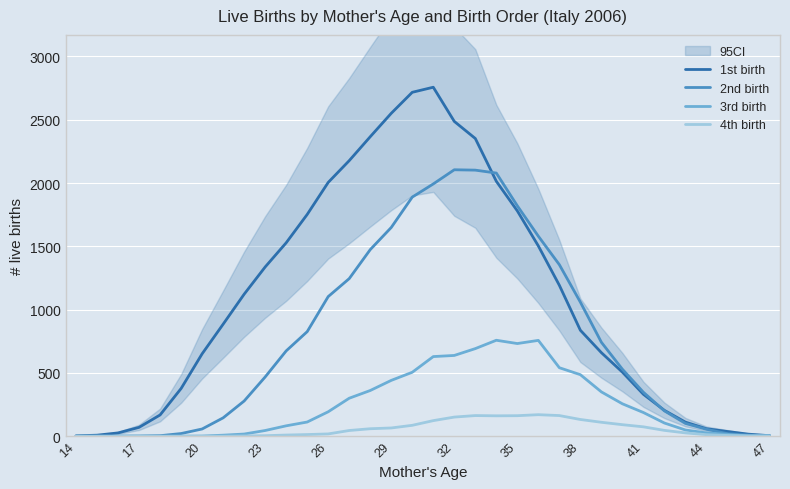

How many data points in 2nd birth are above 529?

16